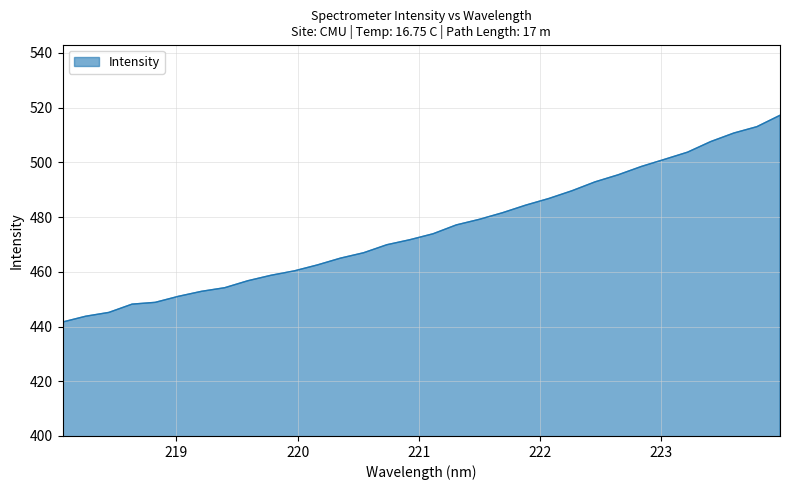

What is the greatest value displayed?

517.2